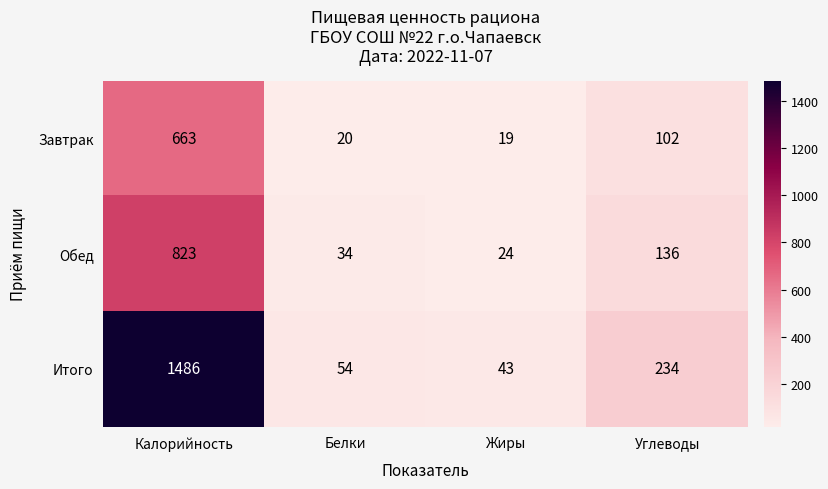

Rank the series by their maximum value, from lowest to highest.

Завтрак, Обед, Итого